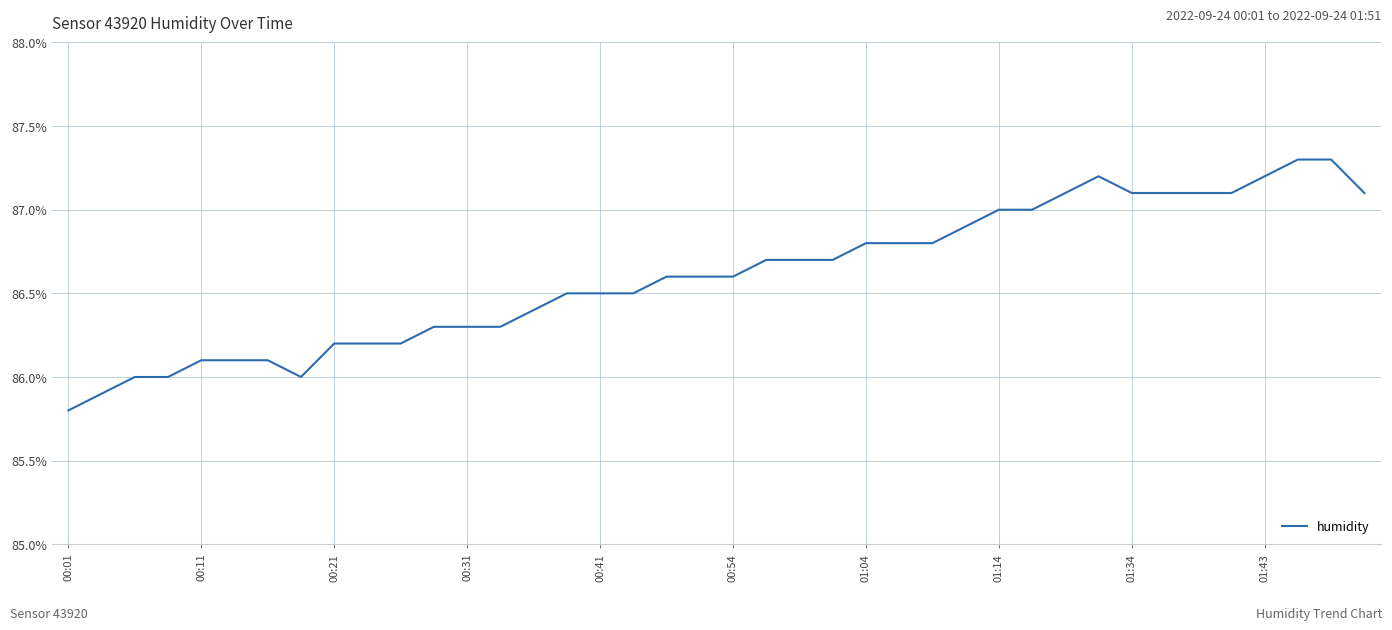

What is the difference between the maximum and minimum values?

1.5